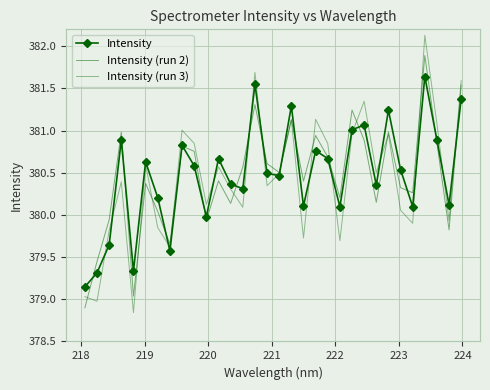

What is the value of the Intensity (run 2) point at the 27th from the left?

380.3